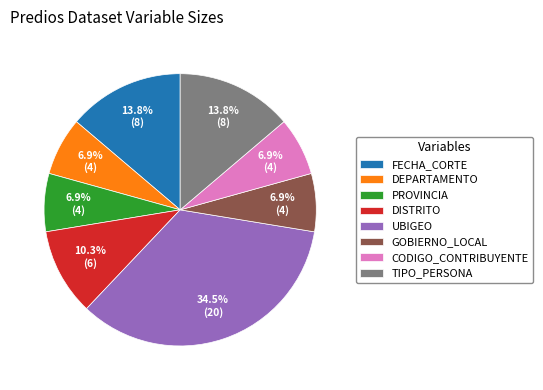

True or false: CODIGO_CONTRIBUYENTE accounts for 1% of the total.

False